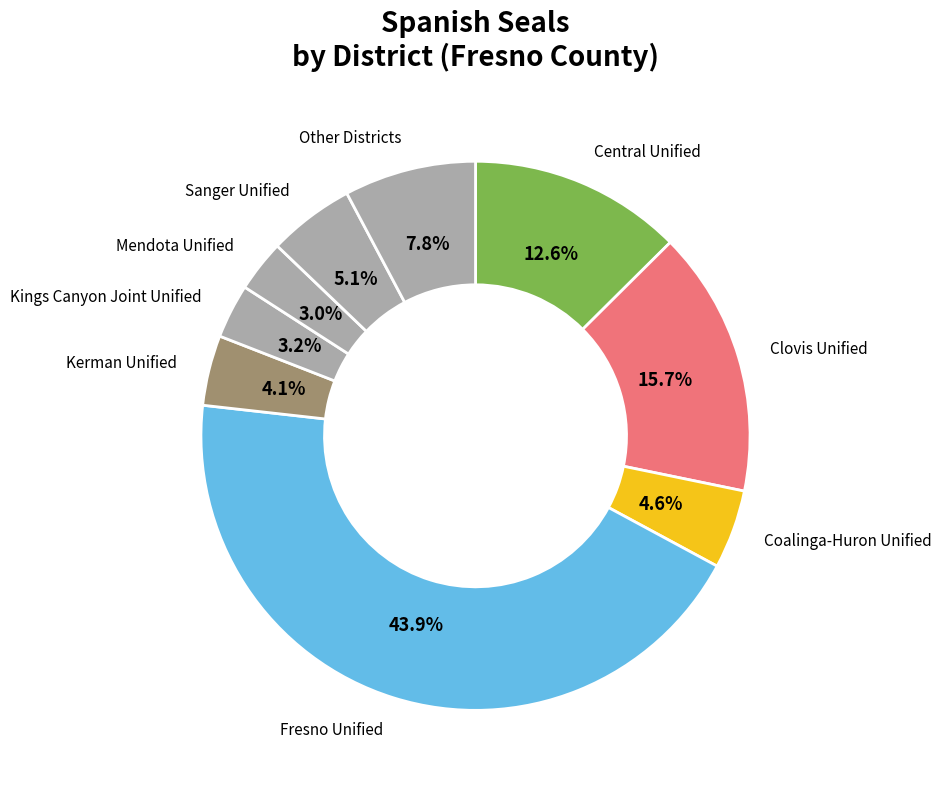

Is there any slice that represents more than half of the pie?

No